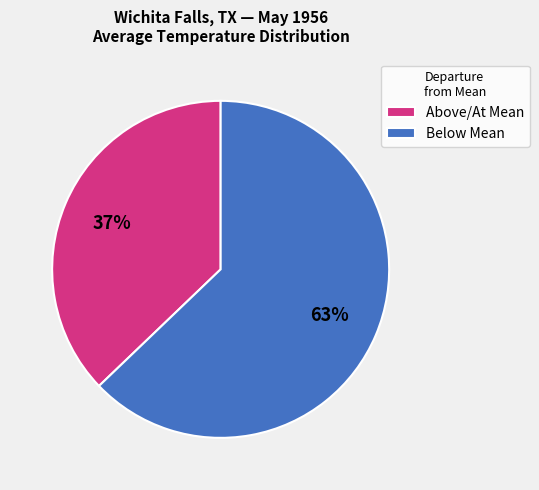

To the nearest percent, what is the difference between the largest and smallest slice percentages?

26%